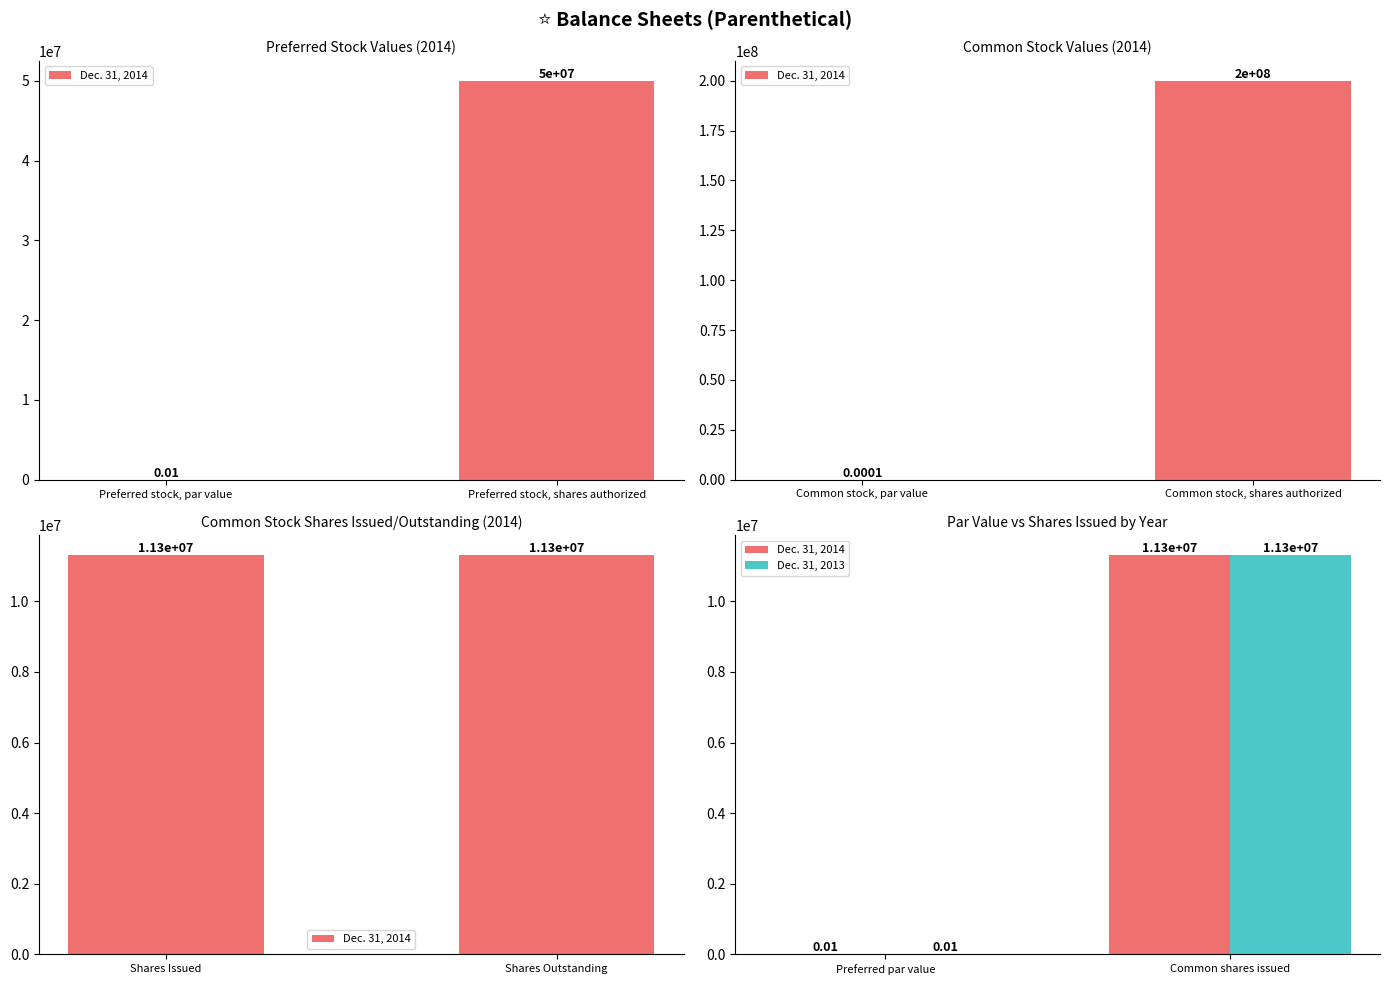

Is it true that Dec. 31, 2013 equals 3781260.4 at Common shares issued?

False